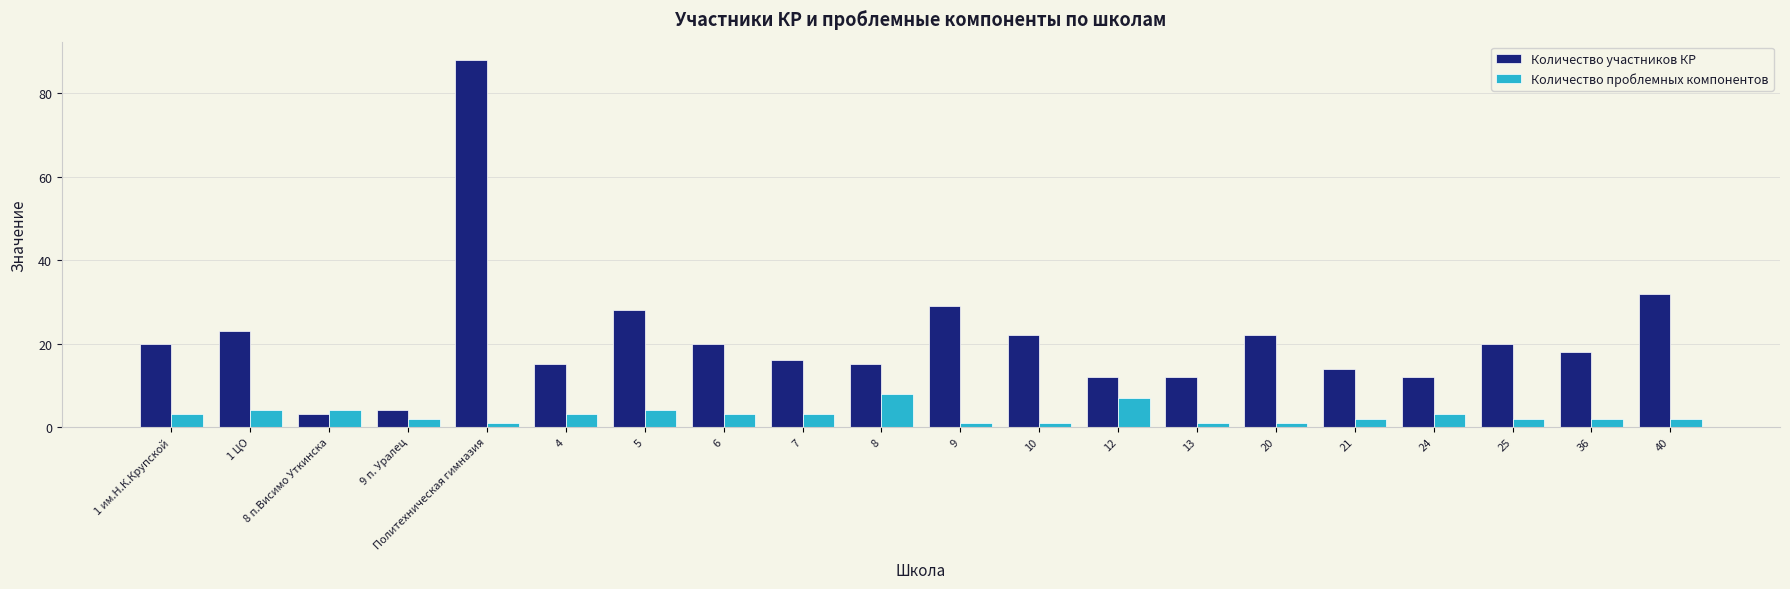

What is the sum of all Количество участников КР values?

425